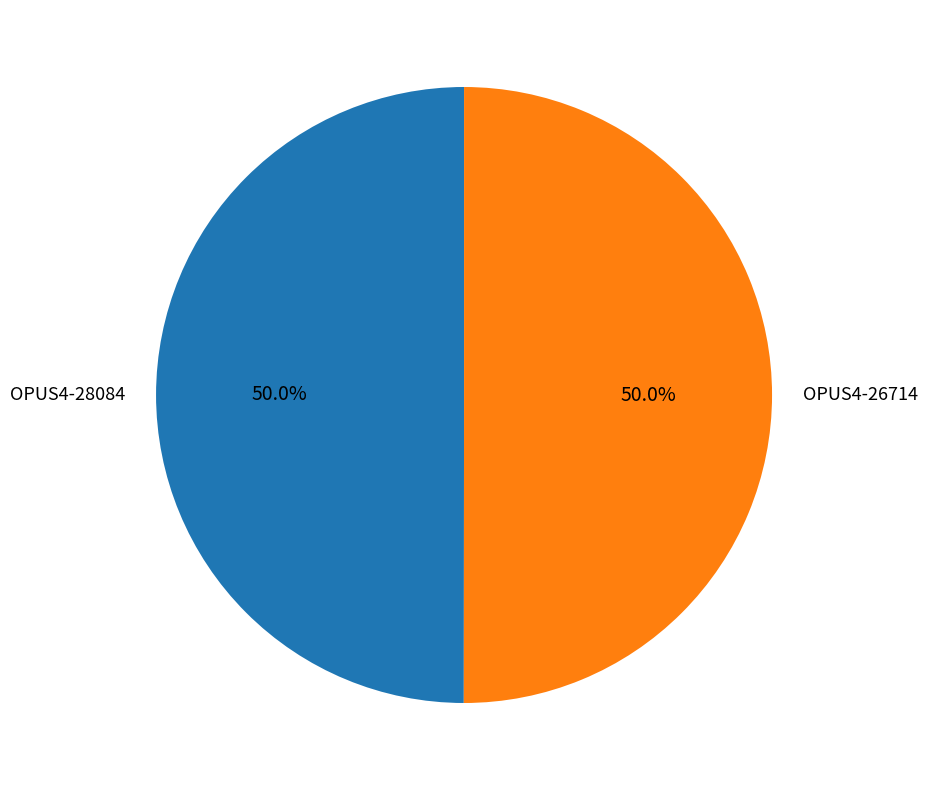

What is the ratio of the value at OPUS4-28084 to the value at OPUS4-26714?

1.0